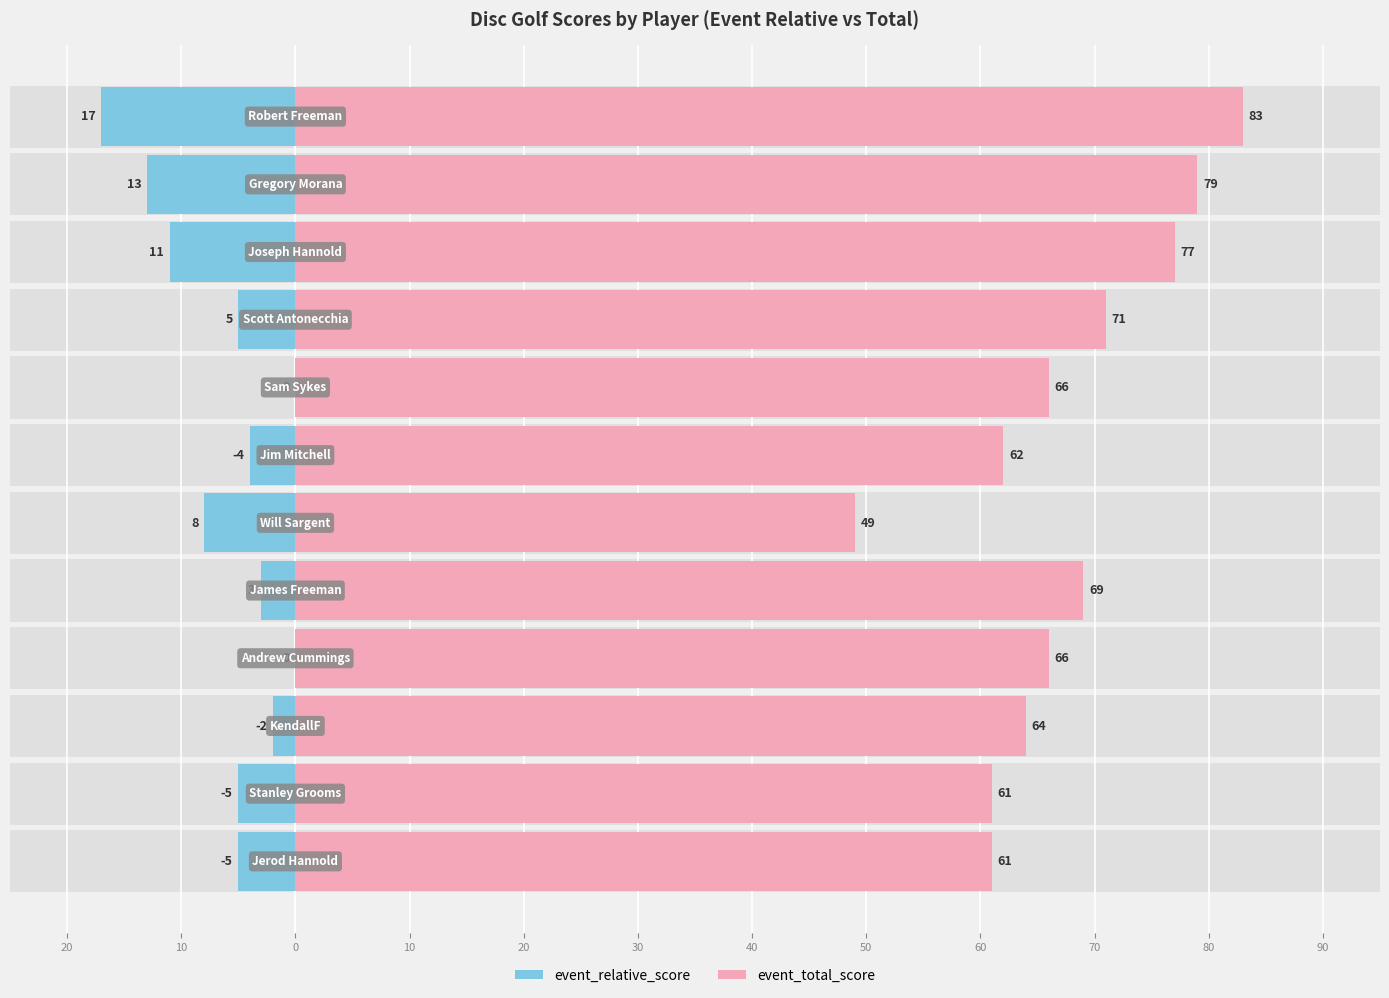

What is the difference between the maximum and minimum values in the event_total_score series?

34